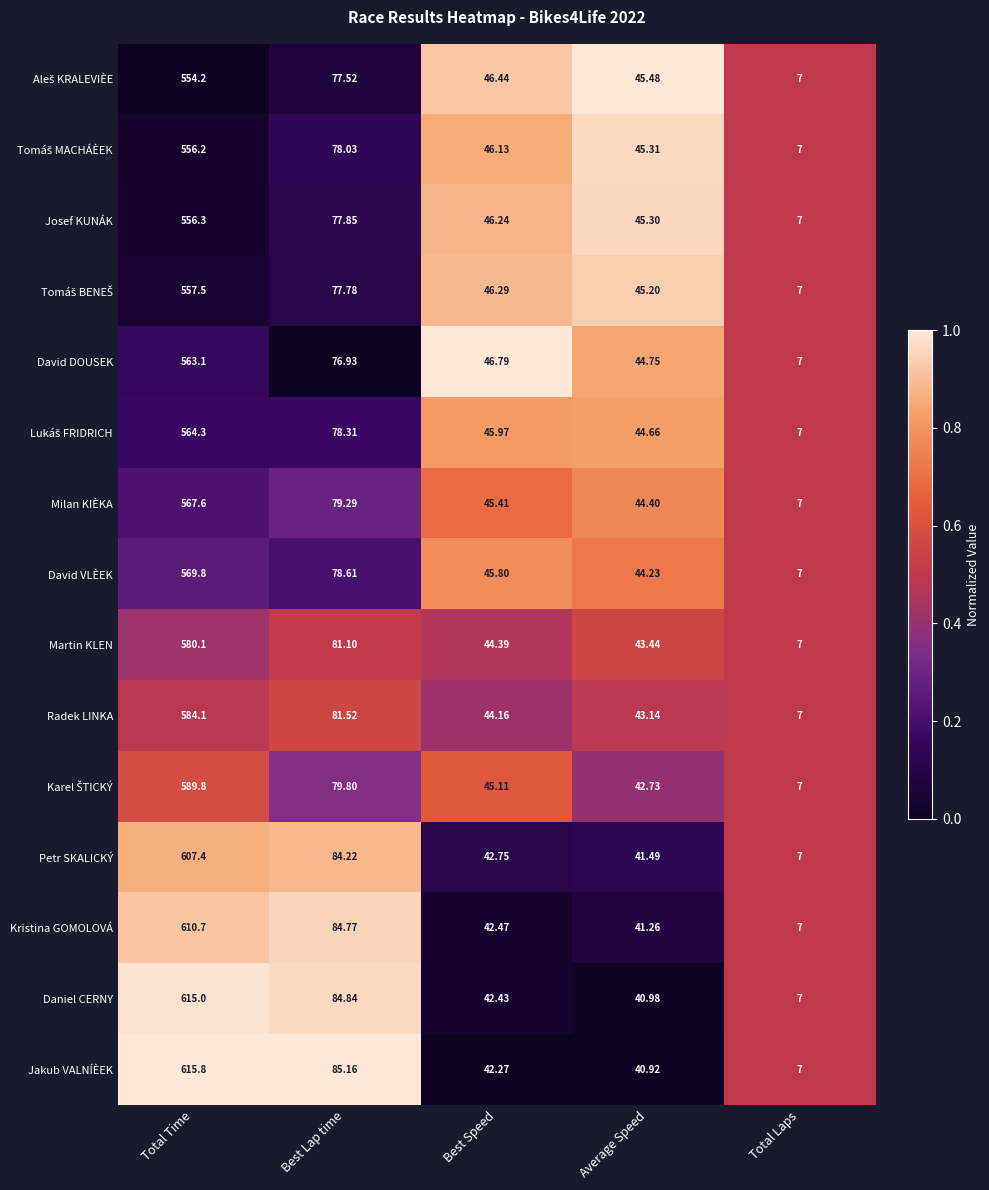

Rank the categories by Radek LINKA value from lowest to highest.

Total Laps, Average Speed, Best Speed, Best Lap time, Total Time